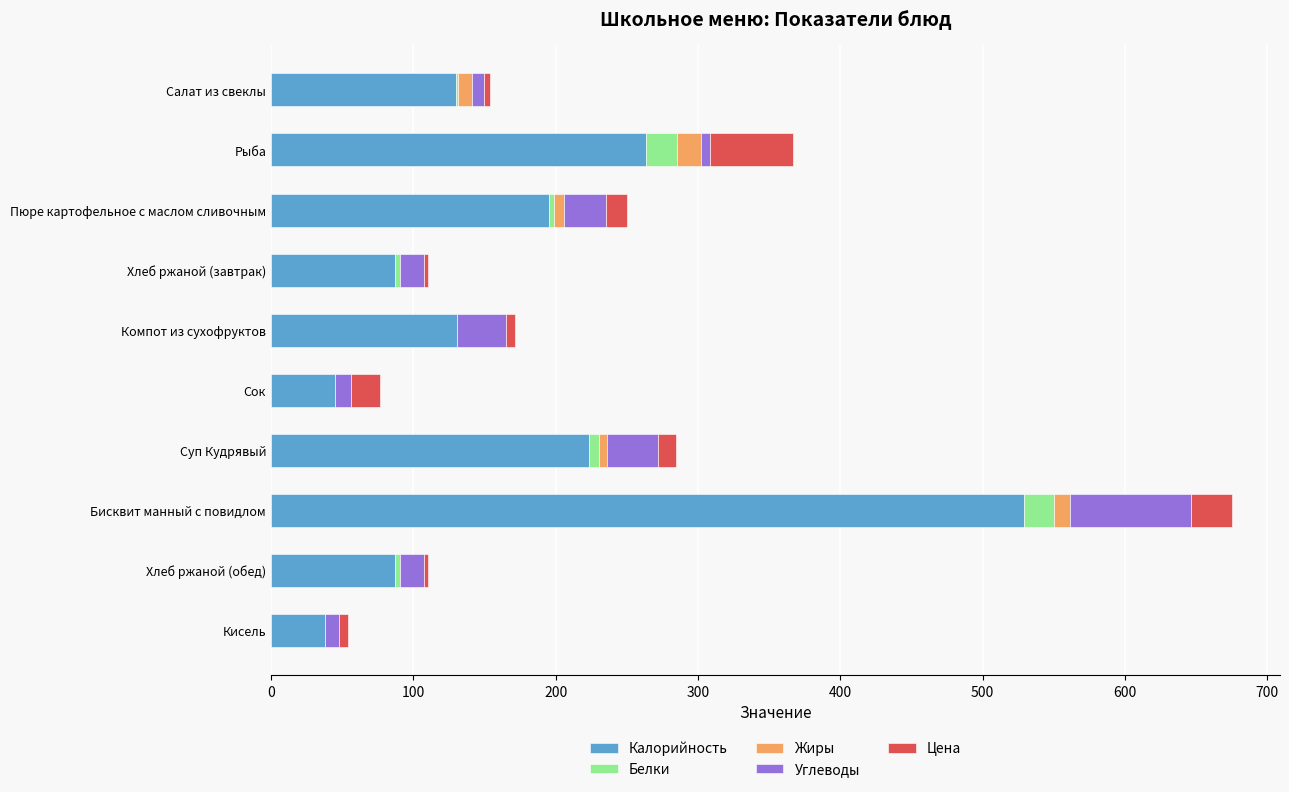

What is the maximum value for Калорийность?

528.7